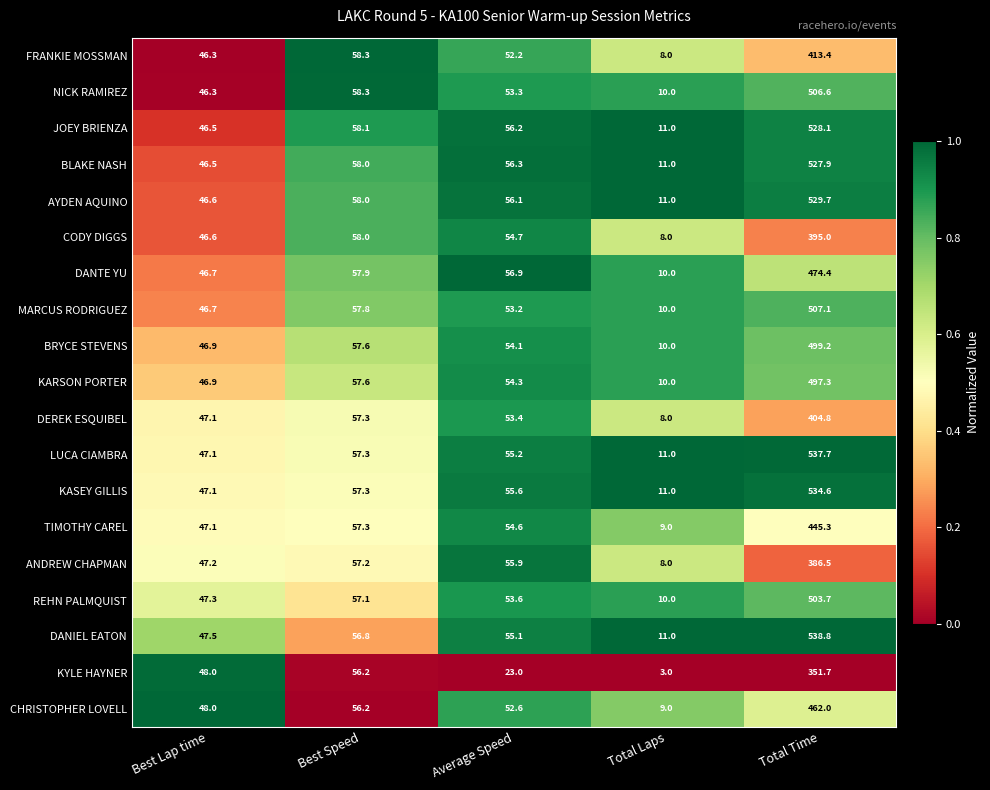

What is the sum of the JOEY BRIENZA values at Average Speed and Best Lap time?

102.7